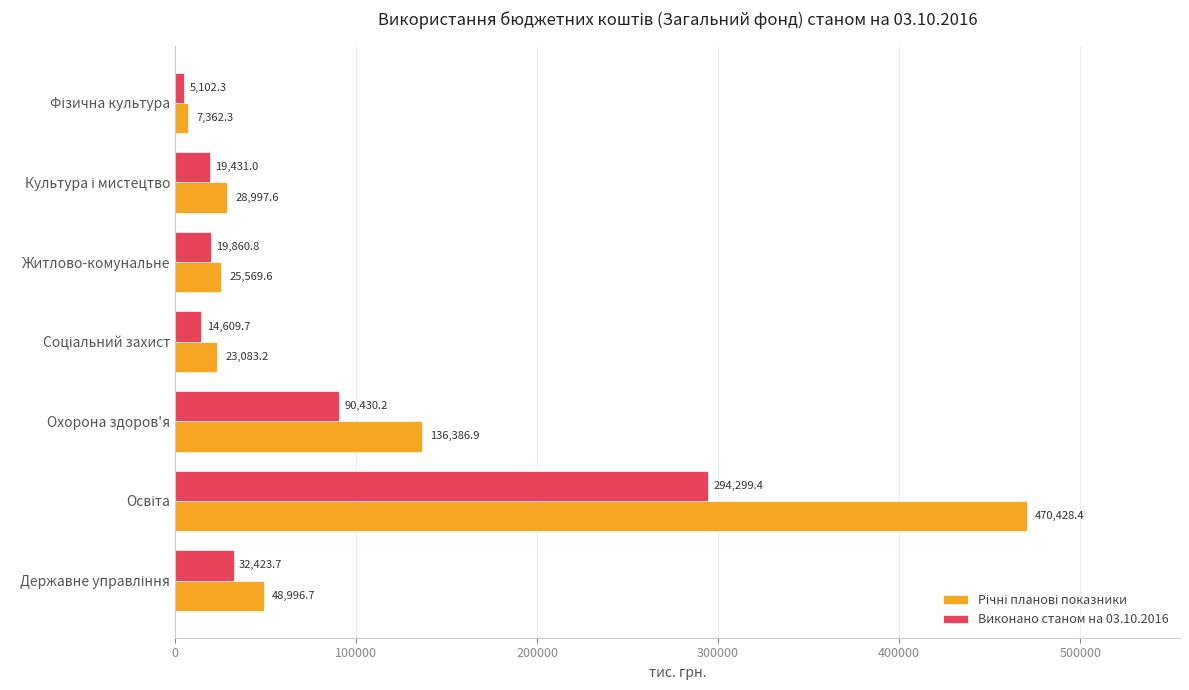

What is the difference between the maximum and minimum values in the Виконано станом на 03.10.2016 series?

289197.1